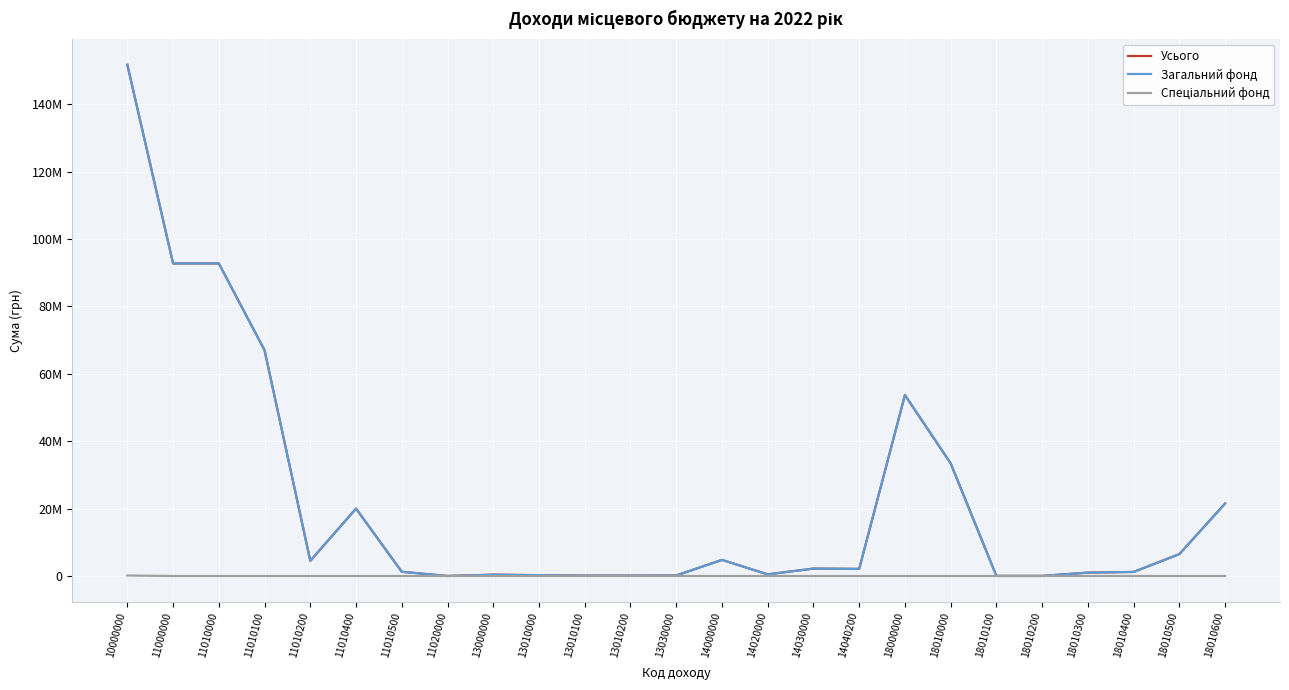

Does the chart display data point markers on the line(s)?

No